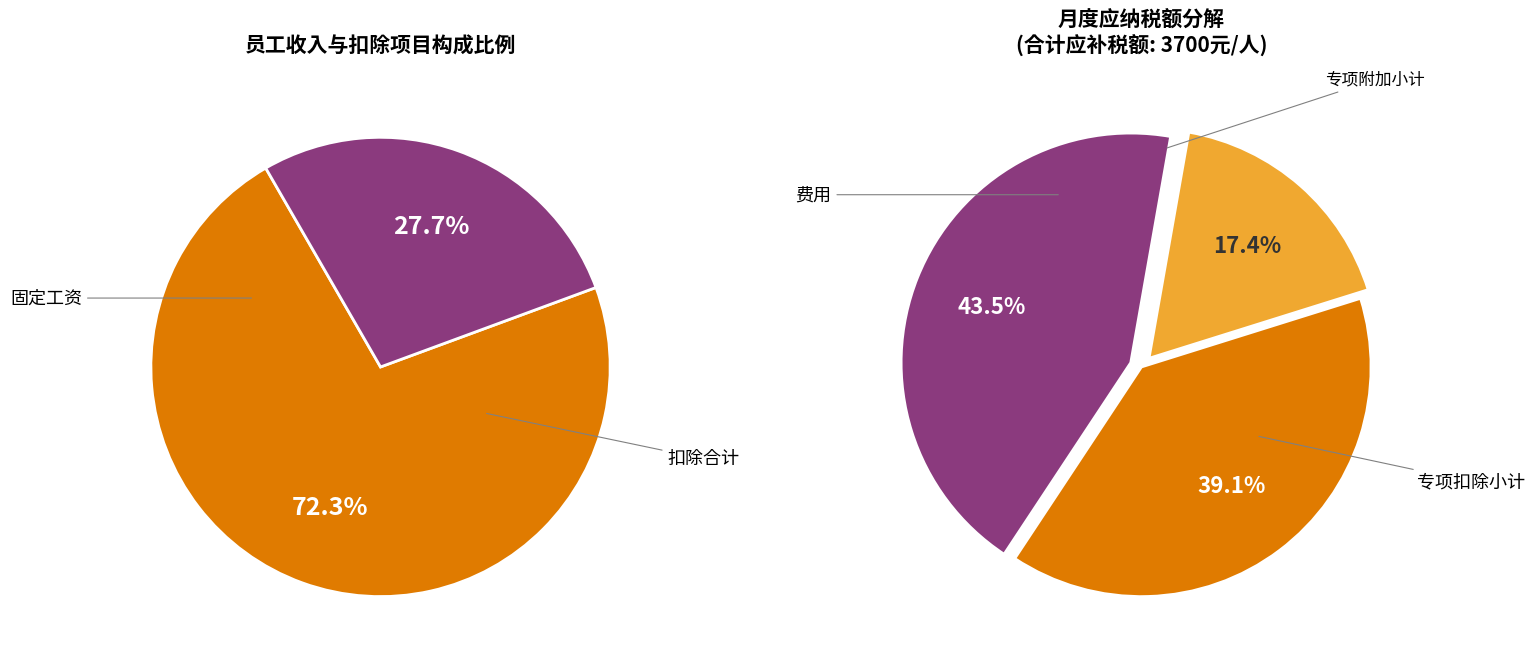

Is it true that 10 is 20% of the pie?

False